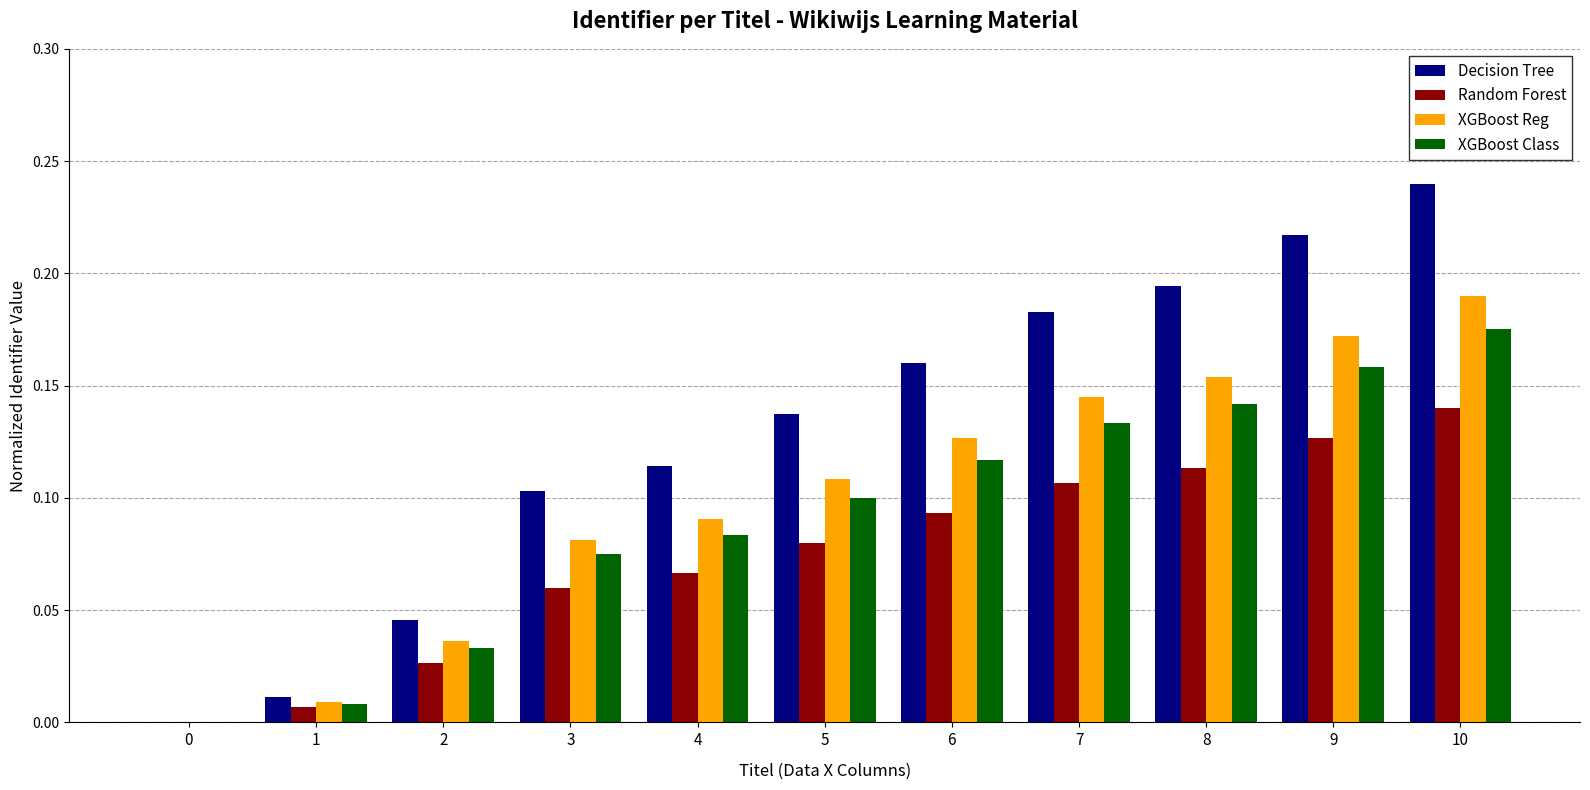

Is the value of Random Forest at 5 greater than the value of XGBoost Class at 6?

No